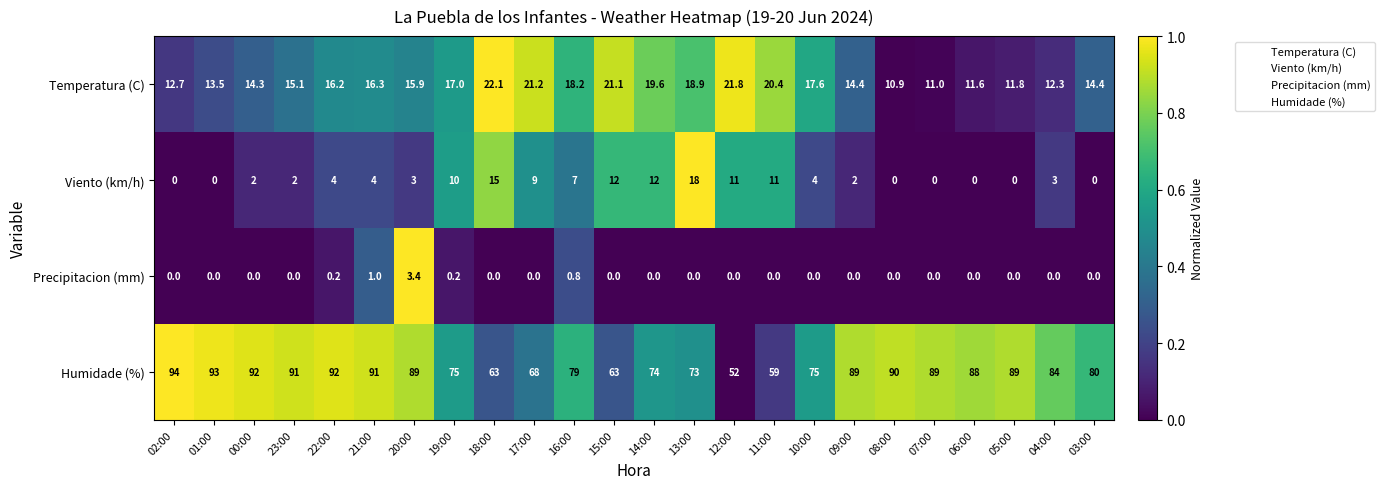

Which series has the largest range (max minus min)?

Humidade (%)